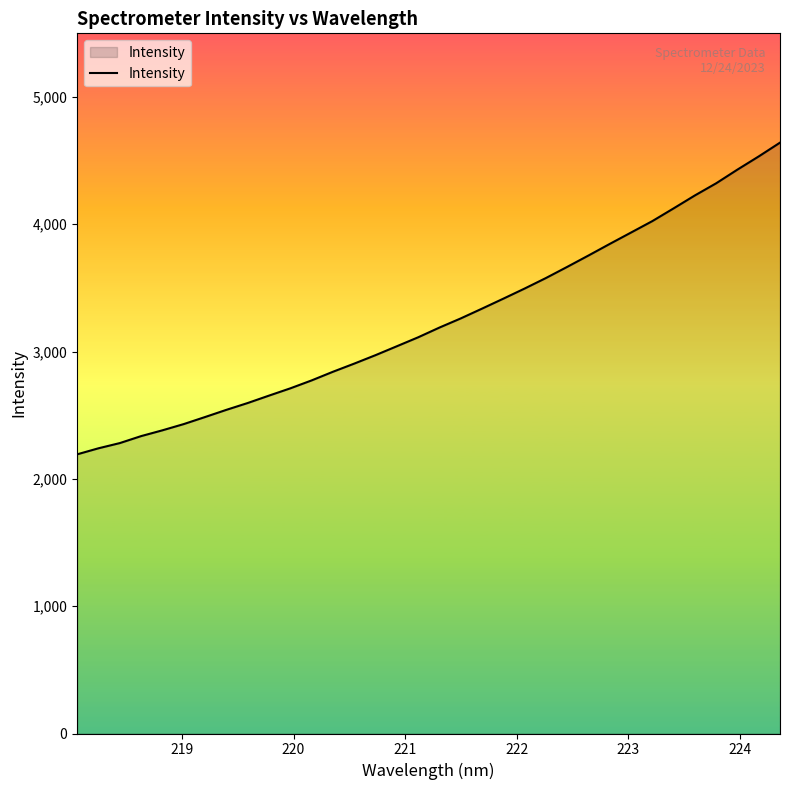

What is the greatest value displayed?

4641.4